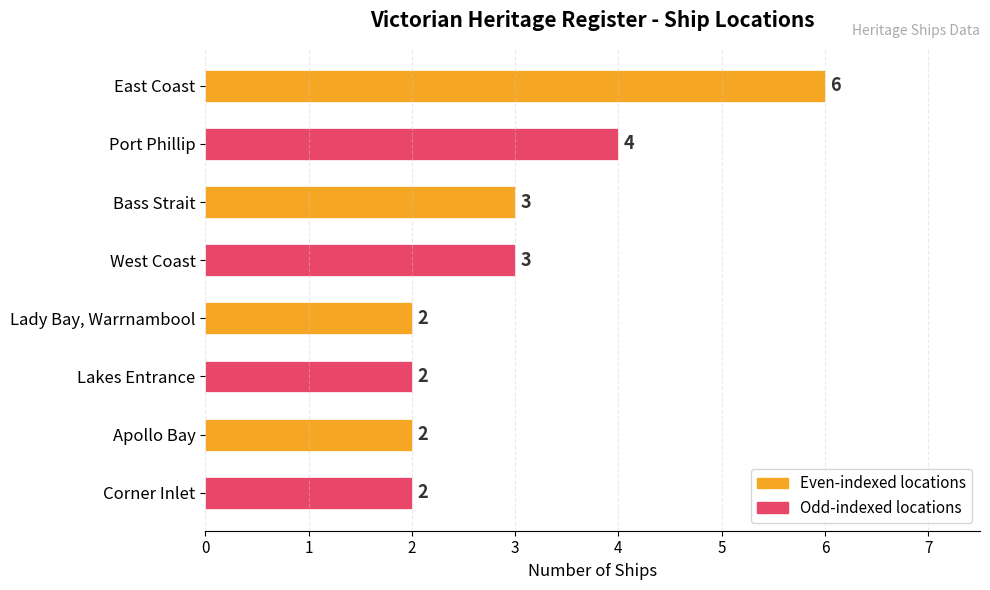

How many values are between 2 and 4?

7